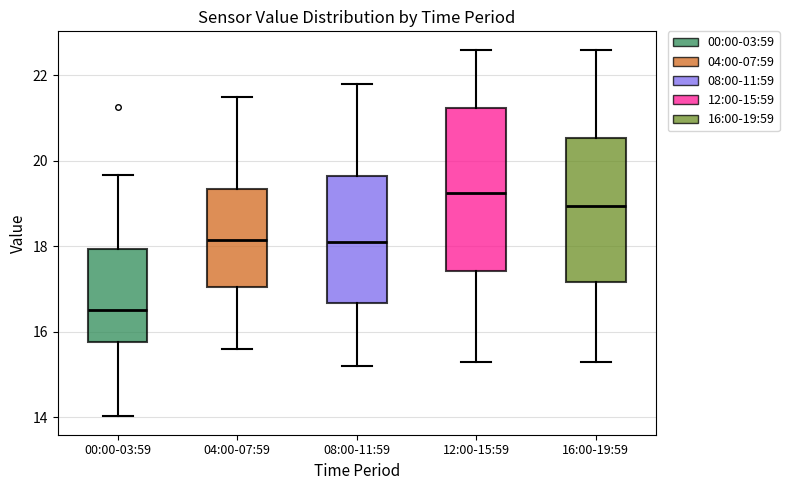

Which box has the lowest median line?

00:00-03:59